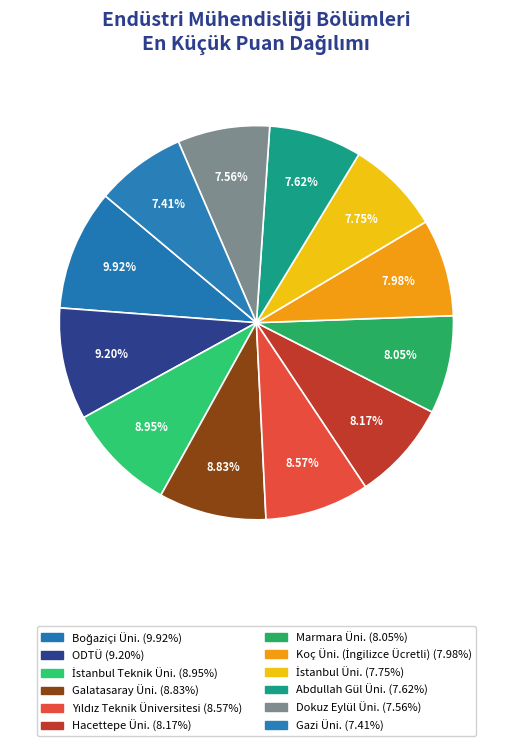

What portion of the pie excludes Galatasaray Üni.?

91.2%